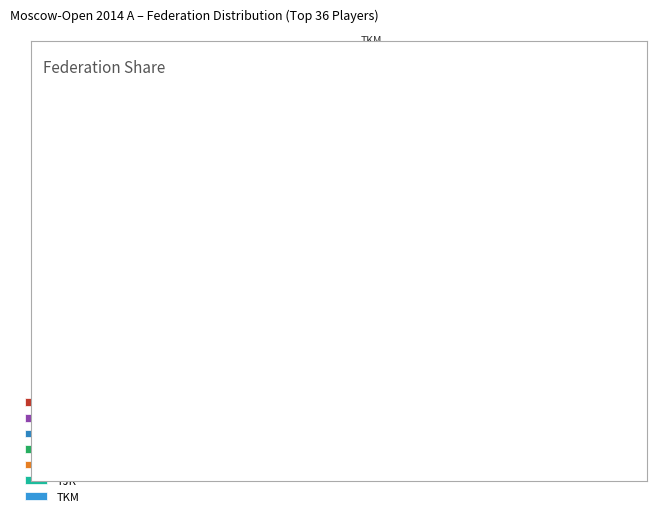

The POL slice represents 1% of the pie. True or false?

False